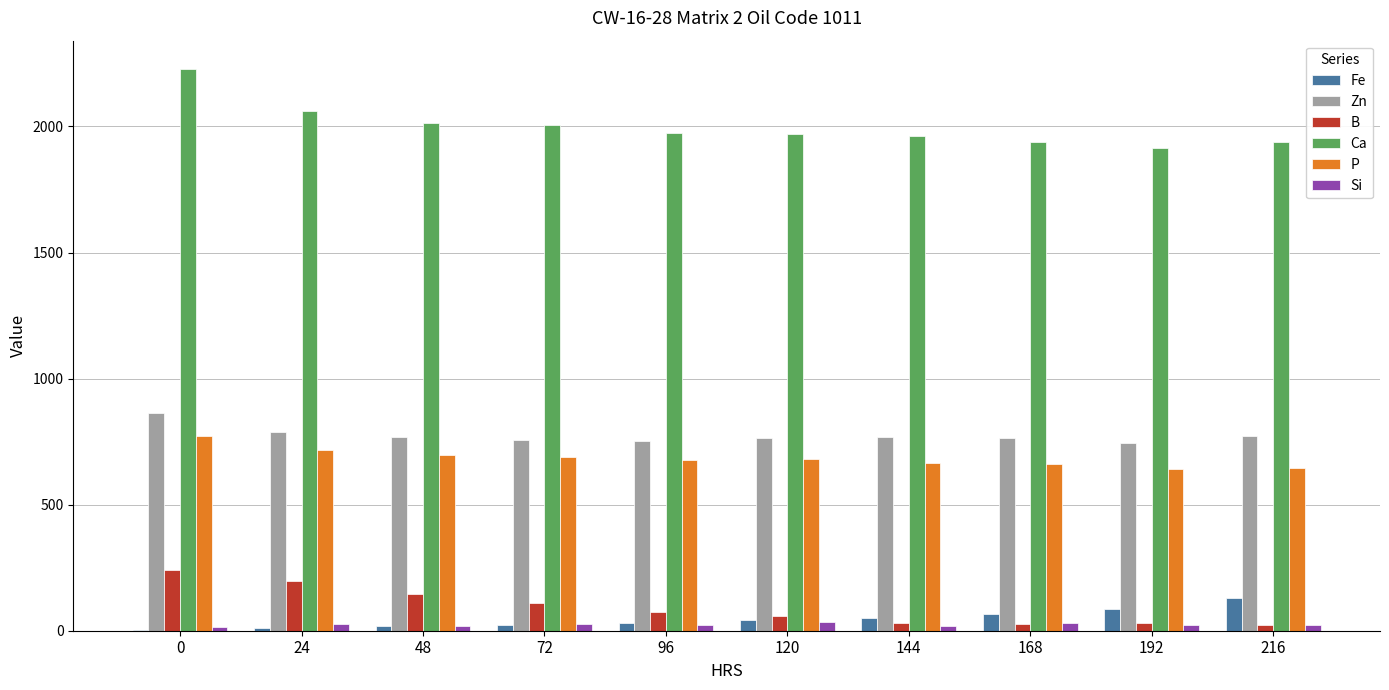

True or false: Si has a value of 32 at 168.

True